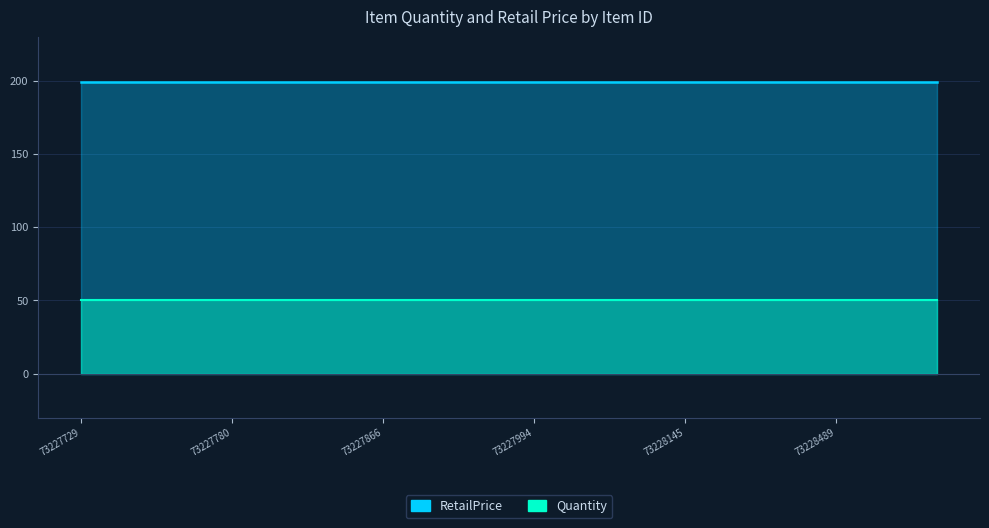

At which category is the sum across all series the highest?

73227729